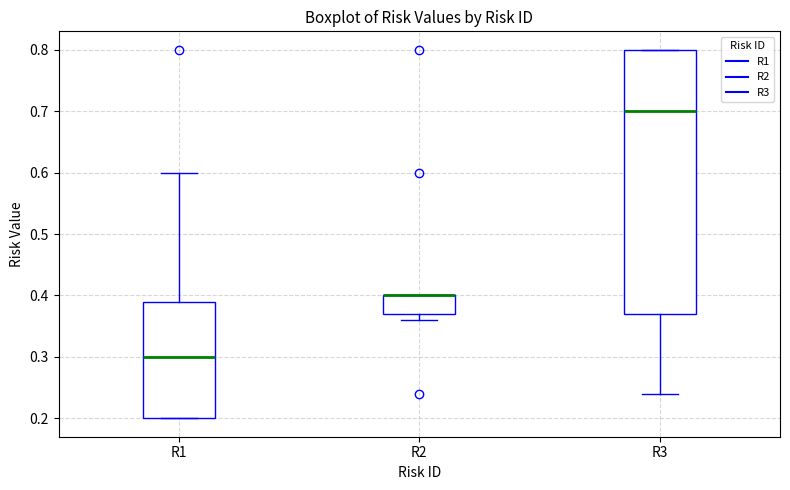

Reading left to right, transcribe this box plot: for each box, give where its median line is, the range the box spans, and where its two whiskers end, as read against the y-axis. The values are not printed on the chart, so give them approximately, as read against the axis.

R1: median 0.30, box 0.20 to 0.39, whiskers 0.20 to 0.60
R2: median 0.40 (drawn on the box's upper edge), box 0.37 to 0.40, whiskers 0.36 to 0.40
R3: median 0.70, box 0.37 to 0.80, whiskers 0.24 to 0.80